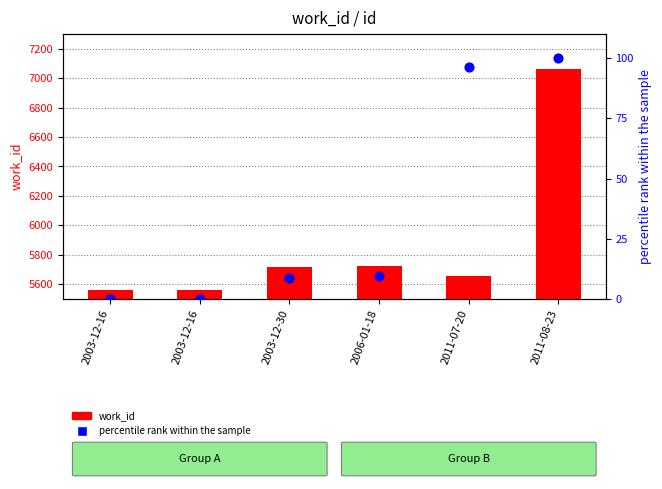

Which series has the largest total across all categories?

work_id